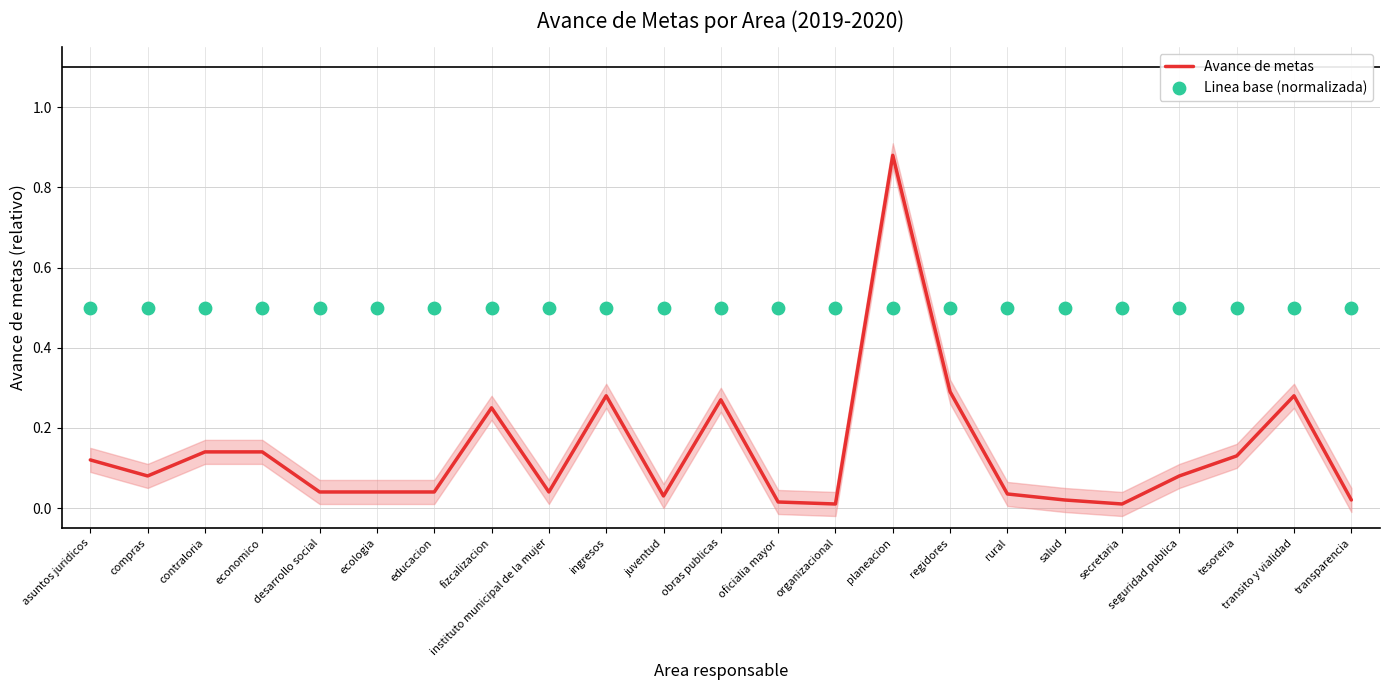

What are all the series names shown in the legend?

Avance de metas, Linea base (normalizada)